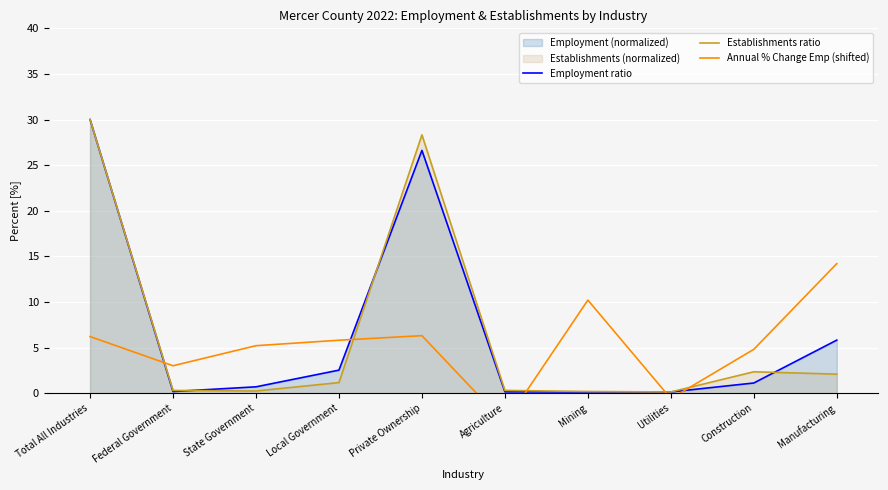

True or false: Annual % Change Emp (shifted) and Employment ratio intersect in this chart.

True